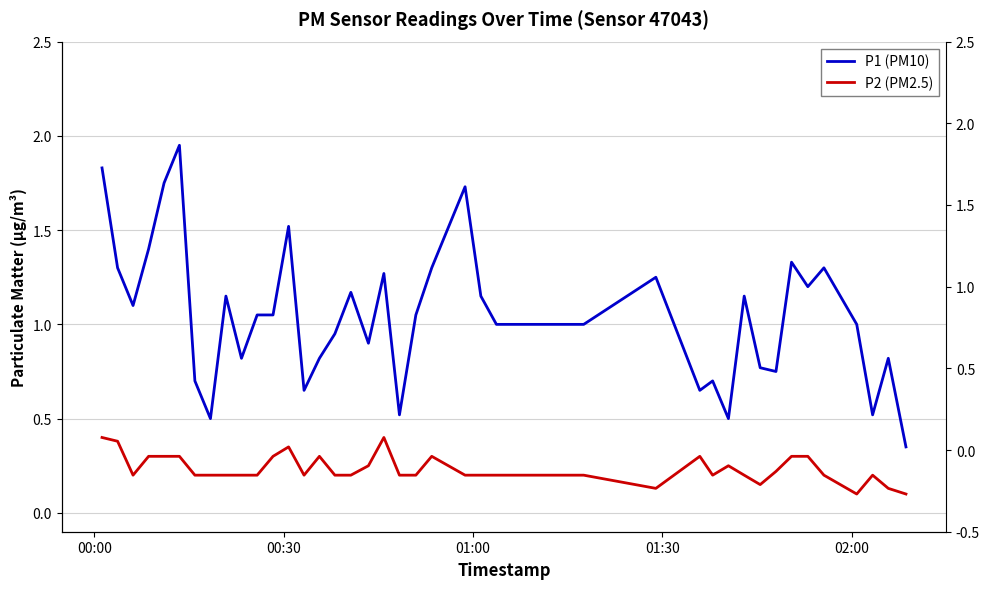

What is the sum of all P1 (PM10) values?

41.9